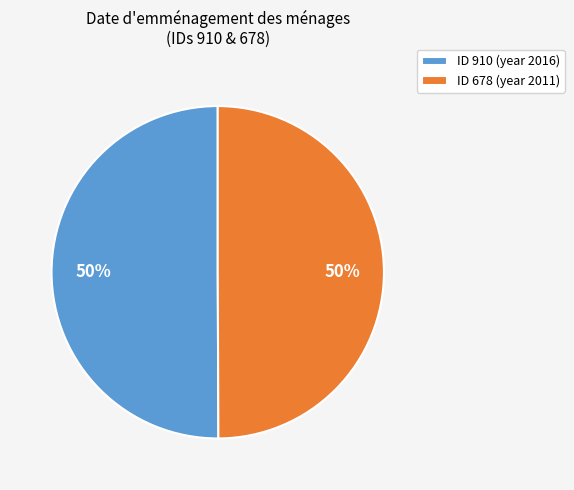

How many slices are in this pie chart?

2